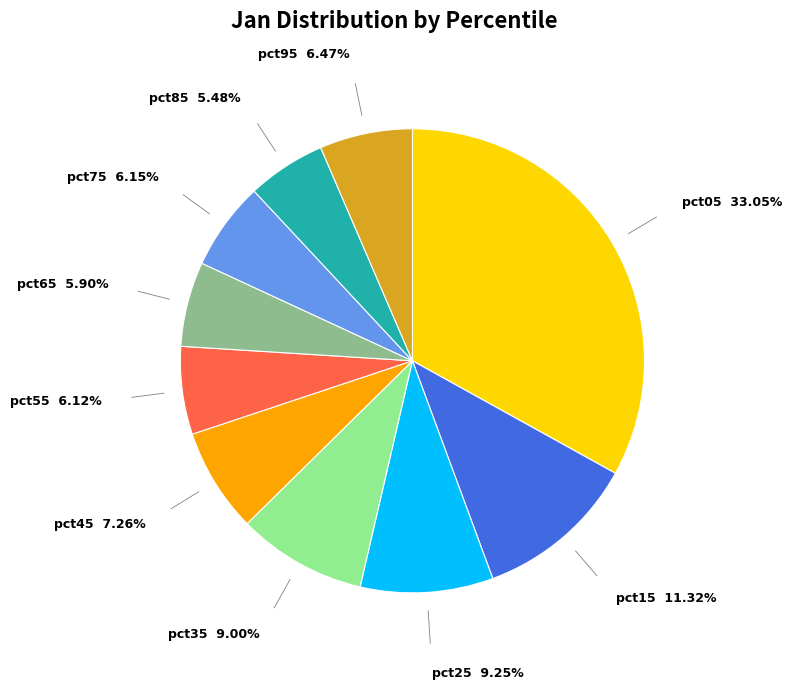

Does any single category account for the majority?

No